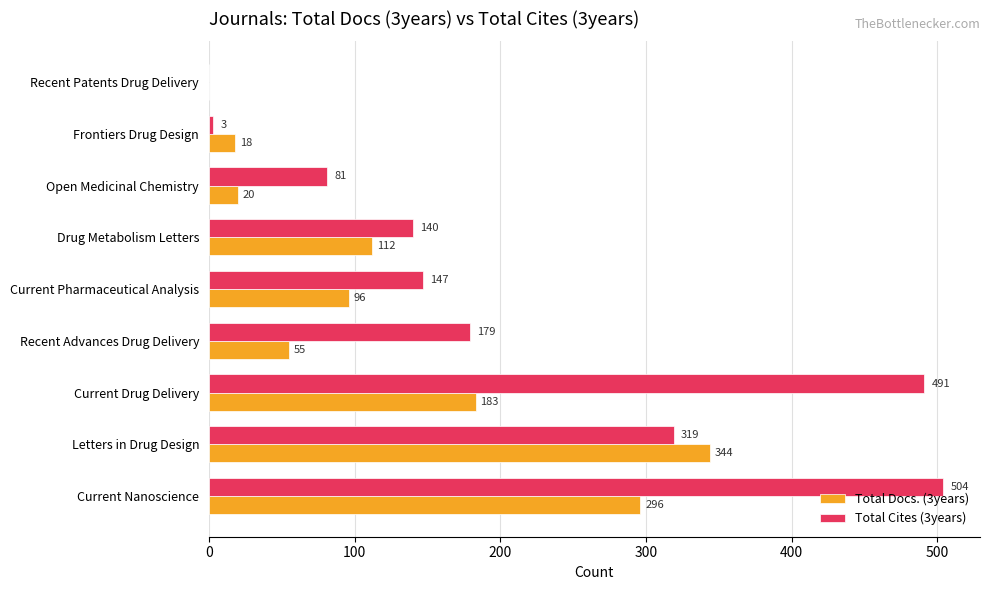

True or false: Total Docs. (3years) has a value of 103 at Current Nanoscience.

False